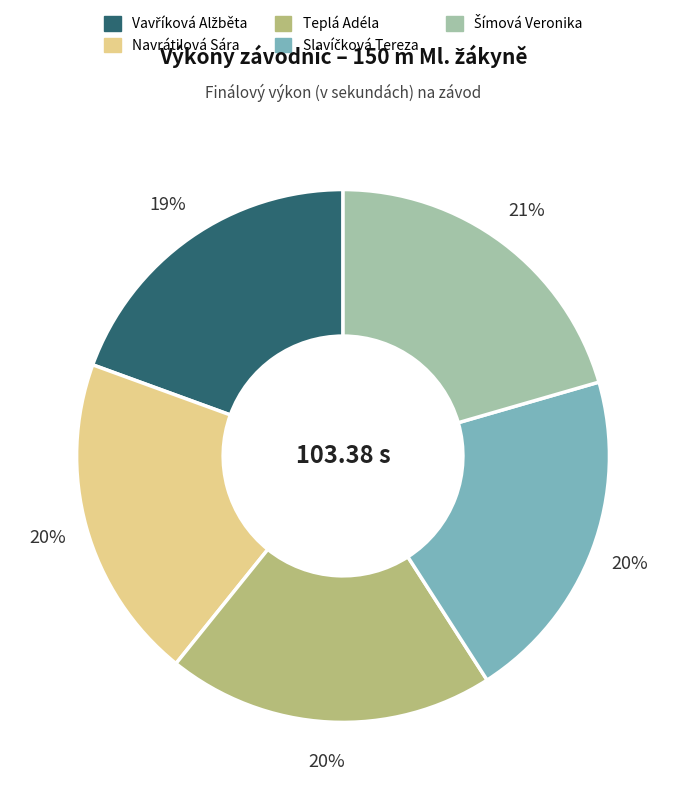

Does any single category account for the majority?

No